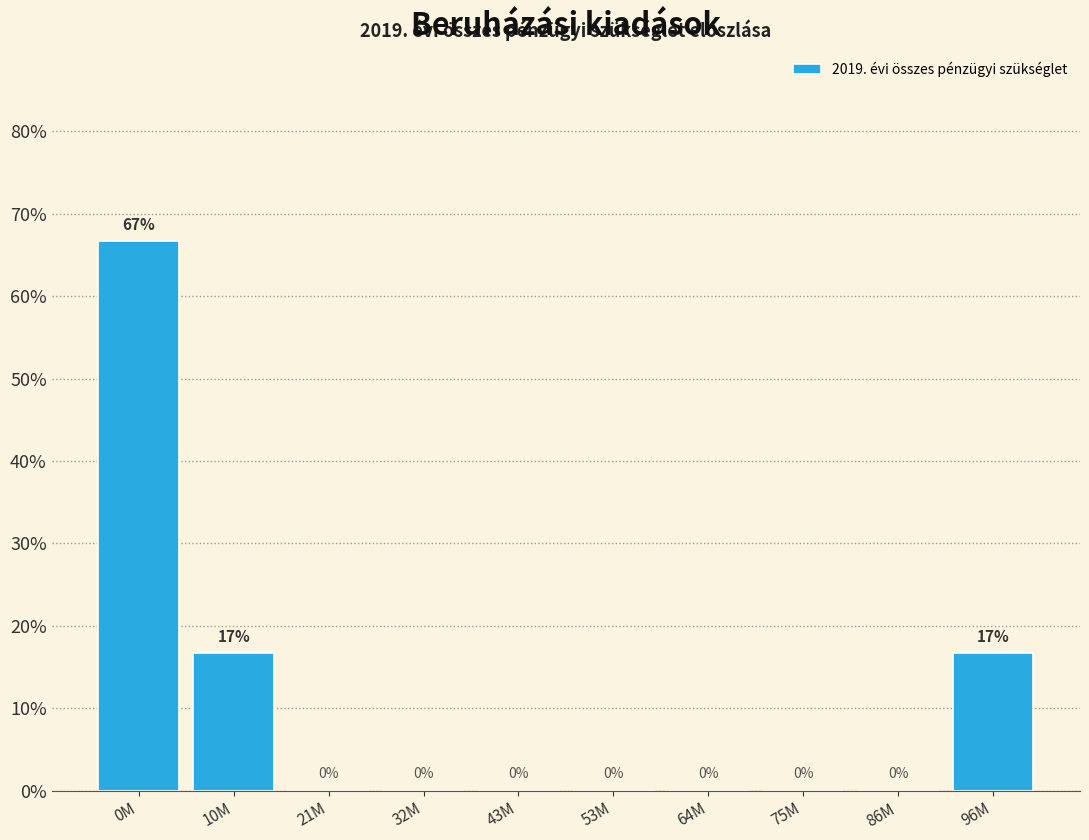

What value does the data have at 10M?

16.7